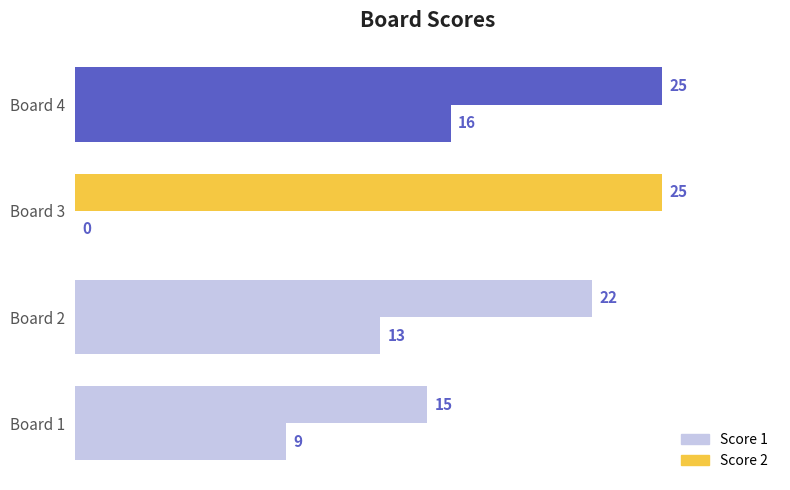

At how many categories does at least one series exceed 24?

2